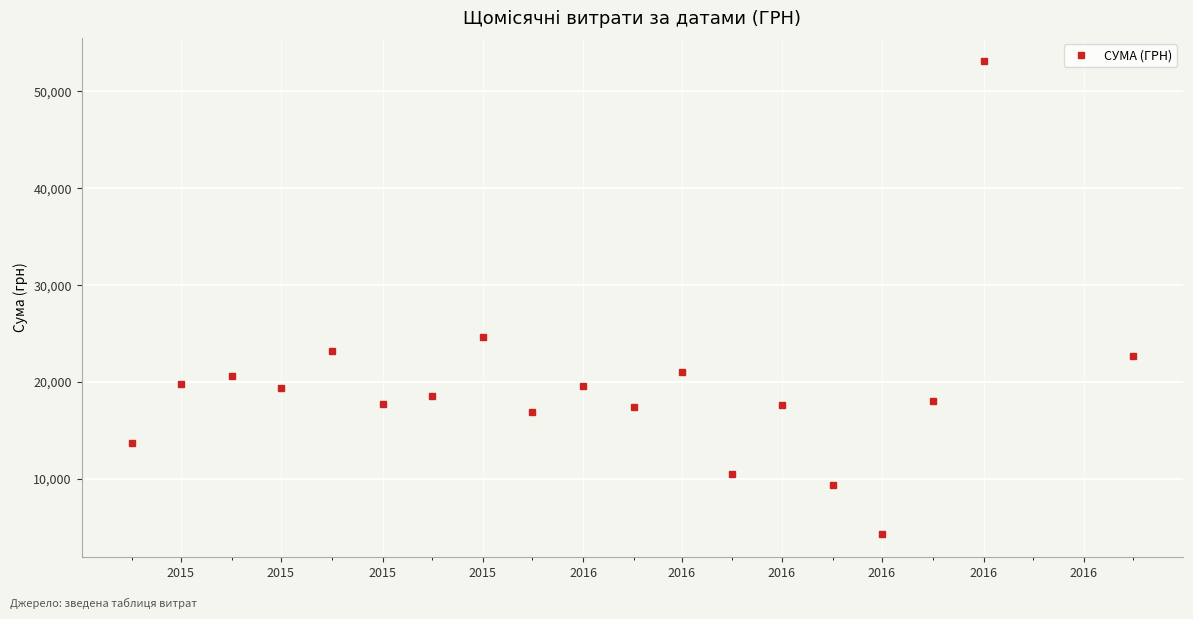

What is the smallest value displayed?

4348.0